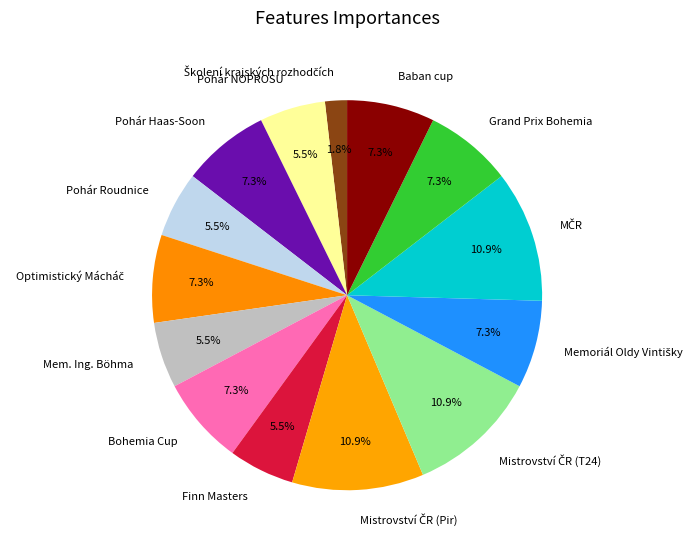

Does any single category account for the majority?

No